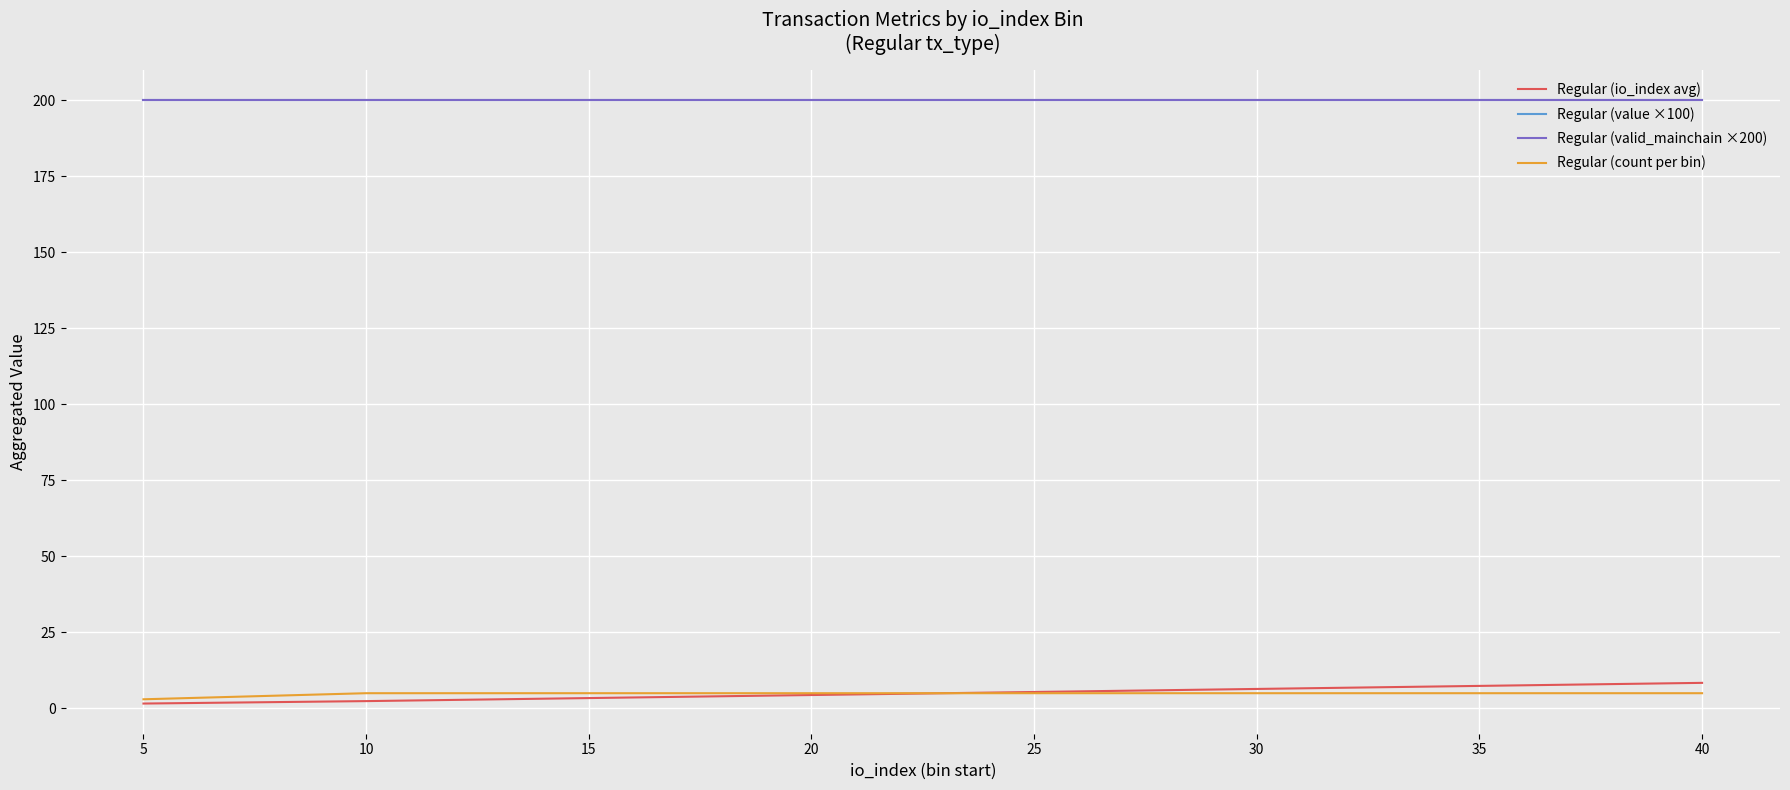

True or false: Regular (valid_mainchain ×200) and Regular (io_index avg) cross at least once.

False